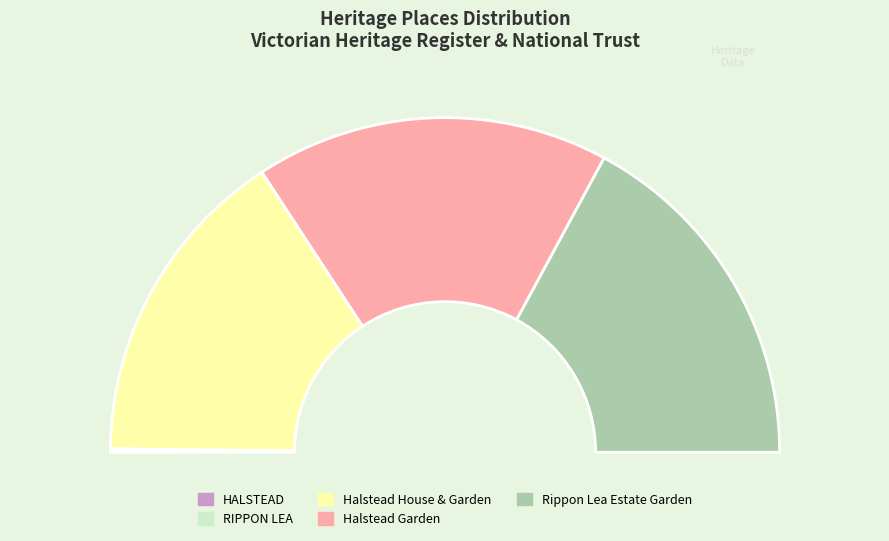

What portion of the pie excludes Halstead Garden?

65.8%